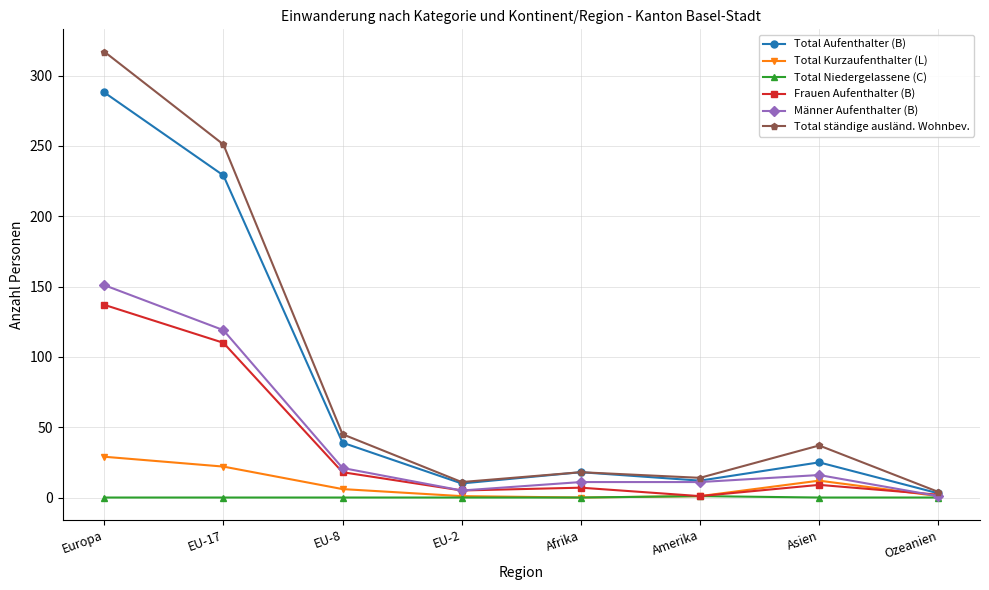

Read the Männer Aufenthalter (B) value at EU-17, to the nearest 5.

120